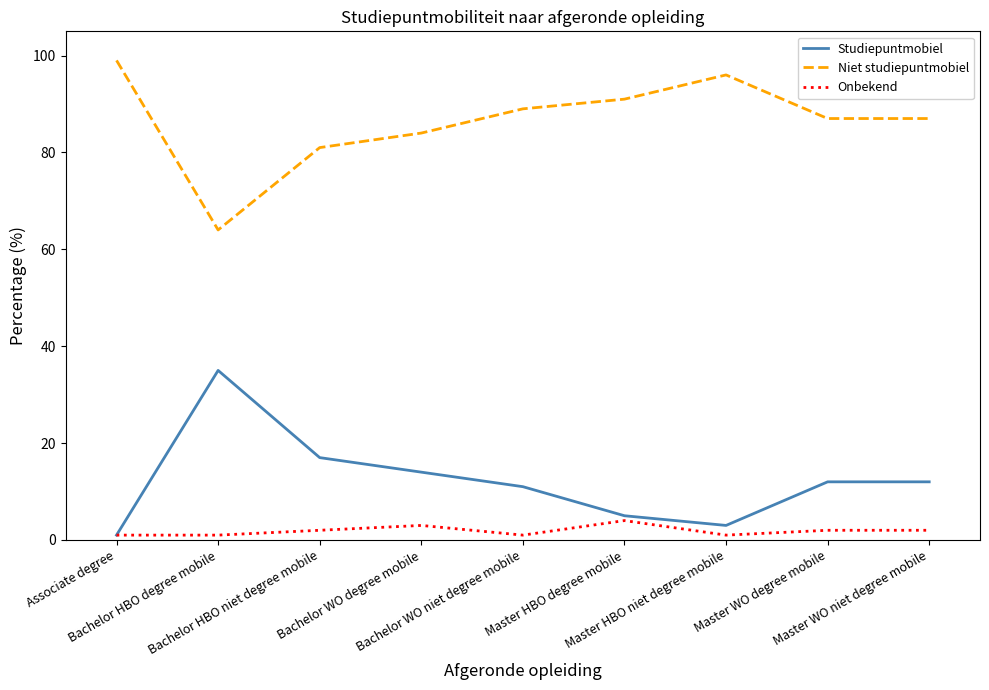

The Studiepuntmobiel series shows 14 at Bachelor WO degree mobile. True or false?

True